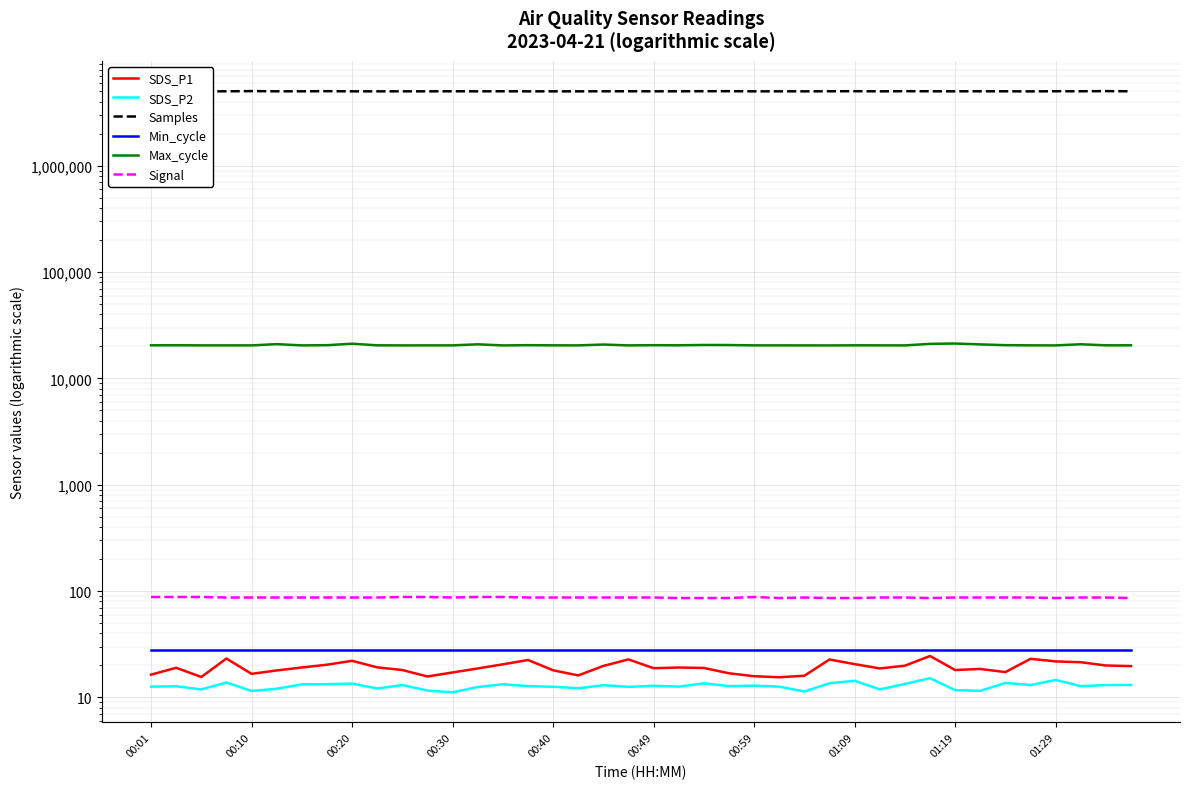

Is the value of Max_cycle at 01:09 greater than the value of SDS_P2 at 17?

Yes